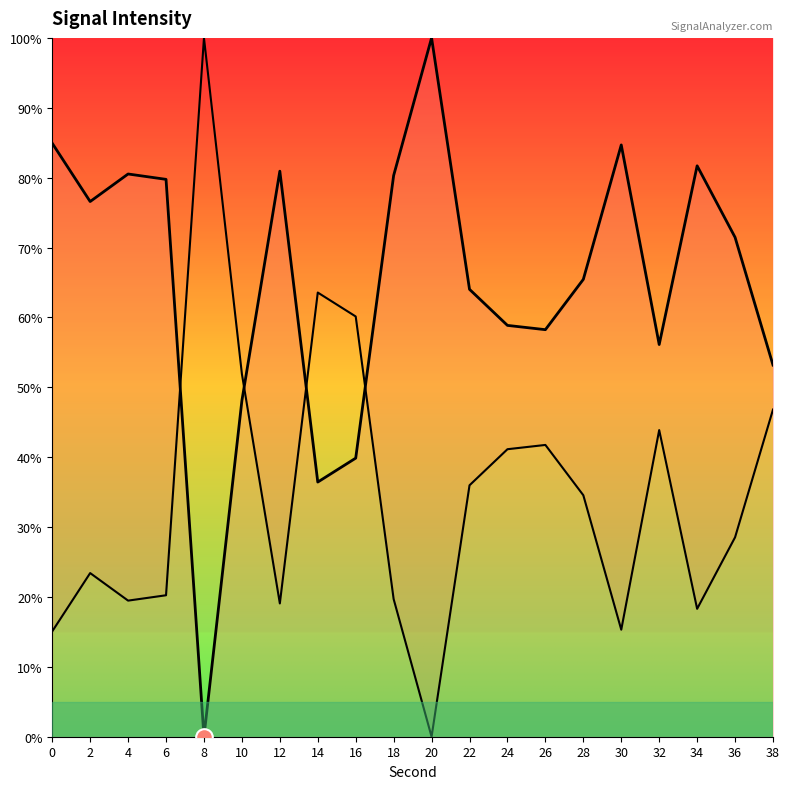

How many positive values are there?

19